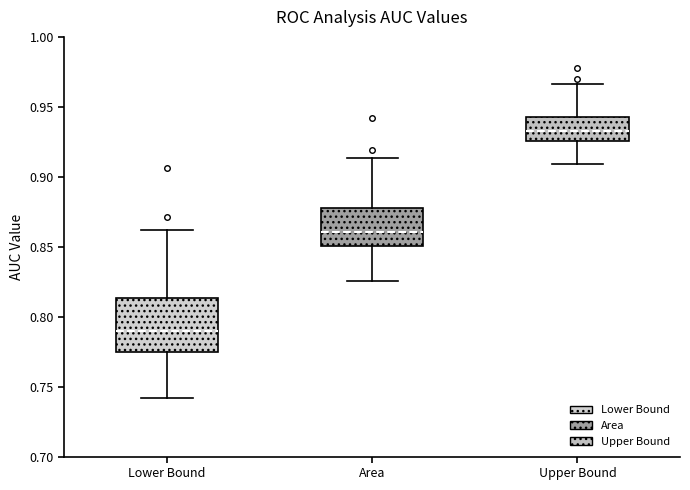

Reading left to right, transcribe this box plot: for each box, give where its median line is, the range the box spans, and where its two whiskers end, as read against the y-axis. The values are not printed on the chart, so give them approximately, as read against the axis.

Lower Bound: median 0.790, box 0.775 to 0.815, whiskers 0.740 to 0.860
Area: median 0.860, box 0.850 to 0.880, whiskers 0.825 to 0.915
Upper Bound: median 0.935, box 0.925 to 0.945, whiskers 0.910 to 0.965